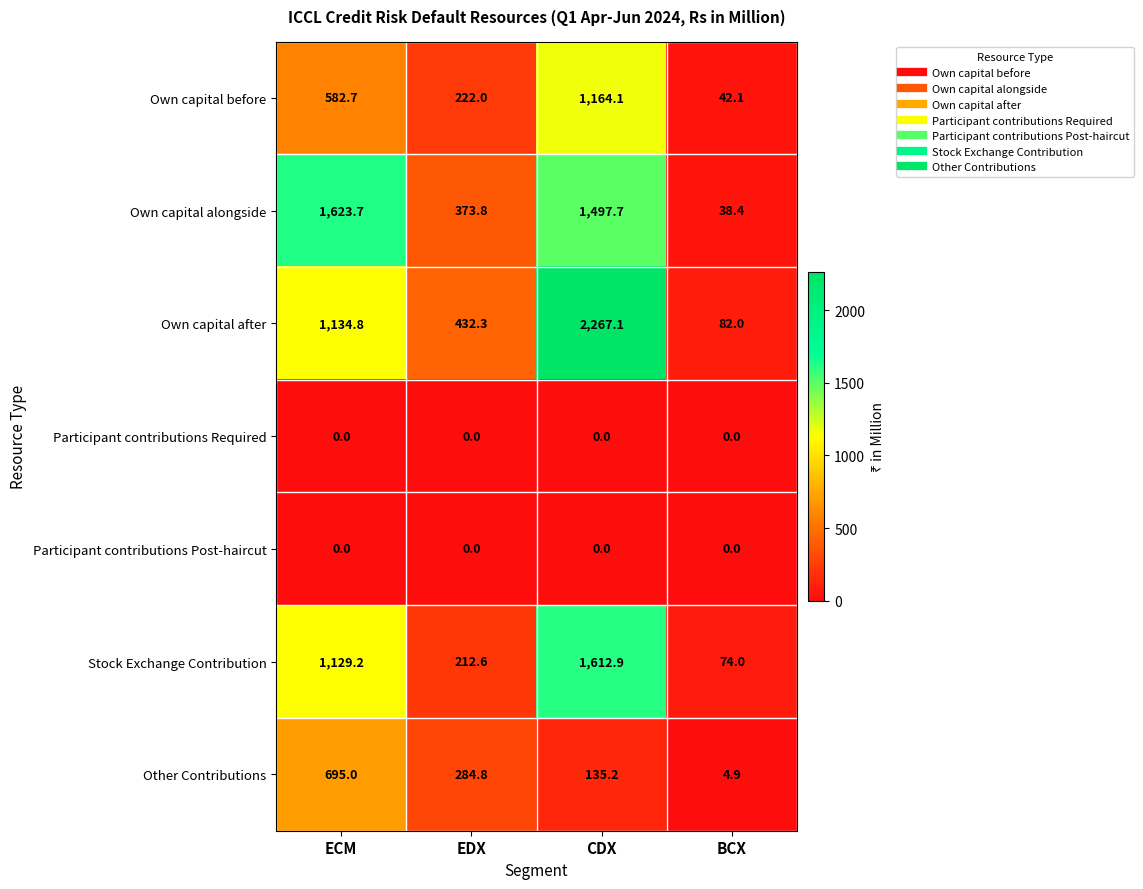

At which category is the sum across all series the highest?

CDX